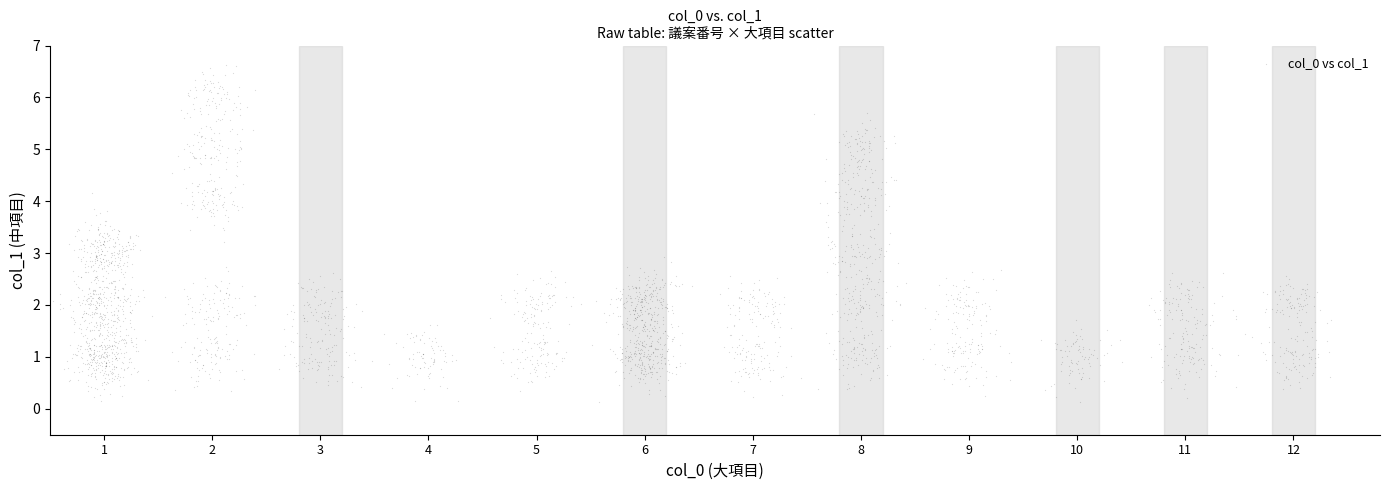

What is the range of X values (max minus min)?

11.8